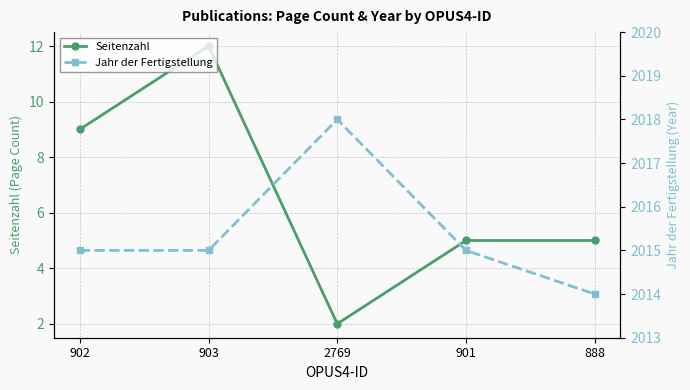

Which label corresponds to the smallest value in the chart?

2769